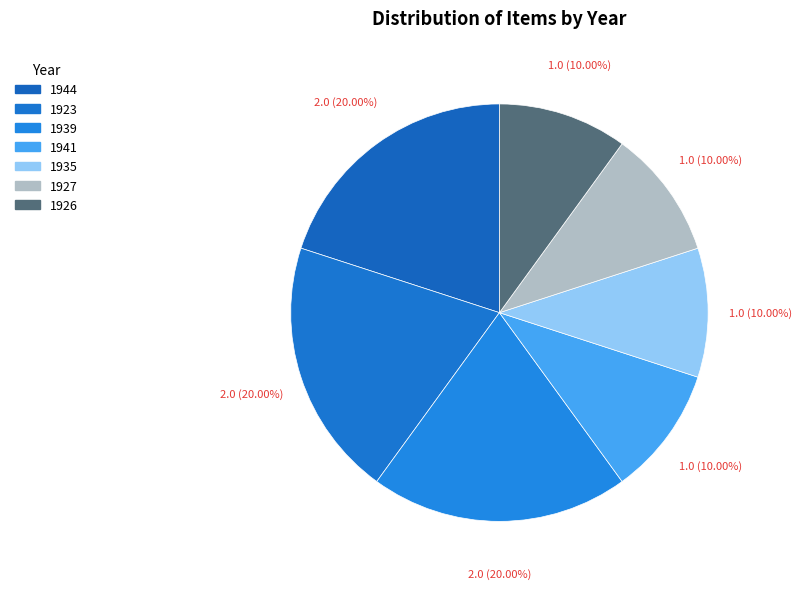

The 1923 slice represents 20% of the pie. True or false?

True